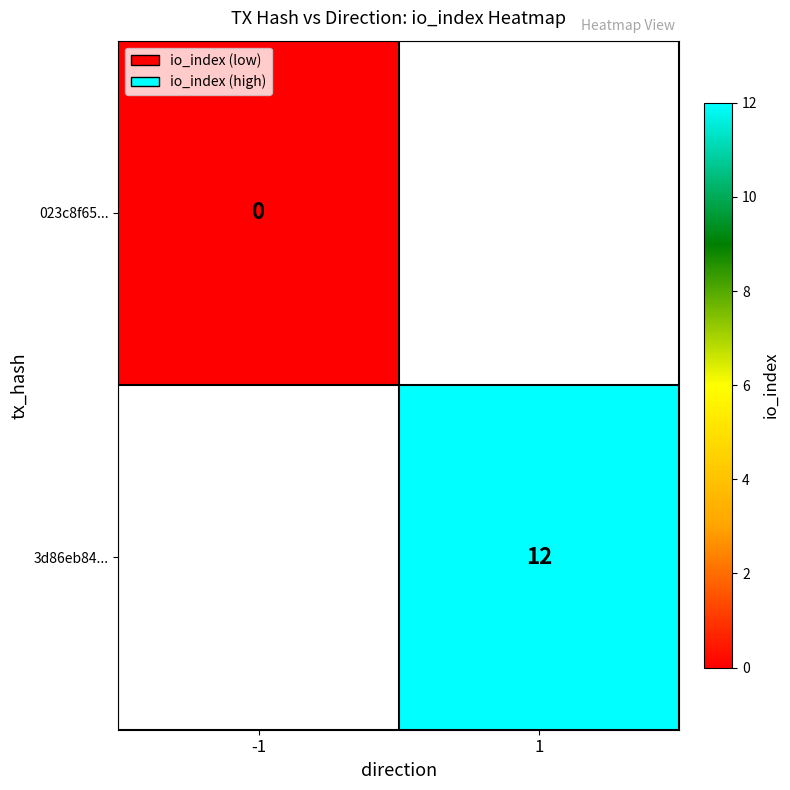

Is it true that 3d86eb84... equals 19 at 1?

False